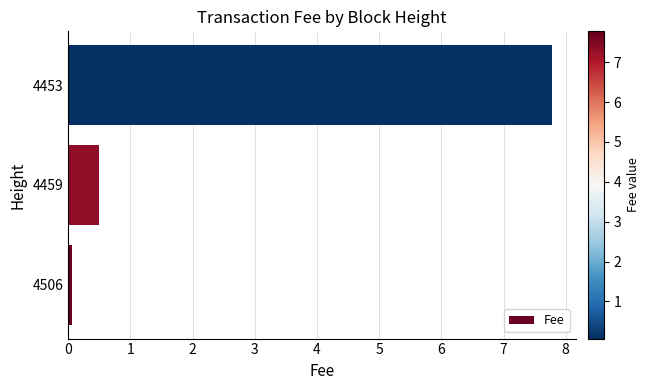

At which label is the value closest to 3?

4459